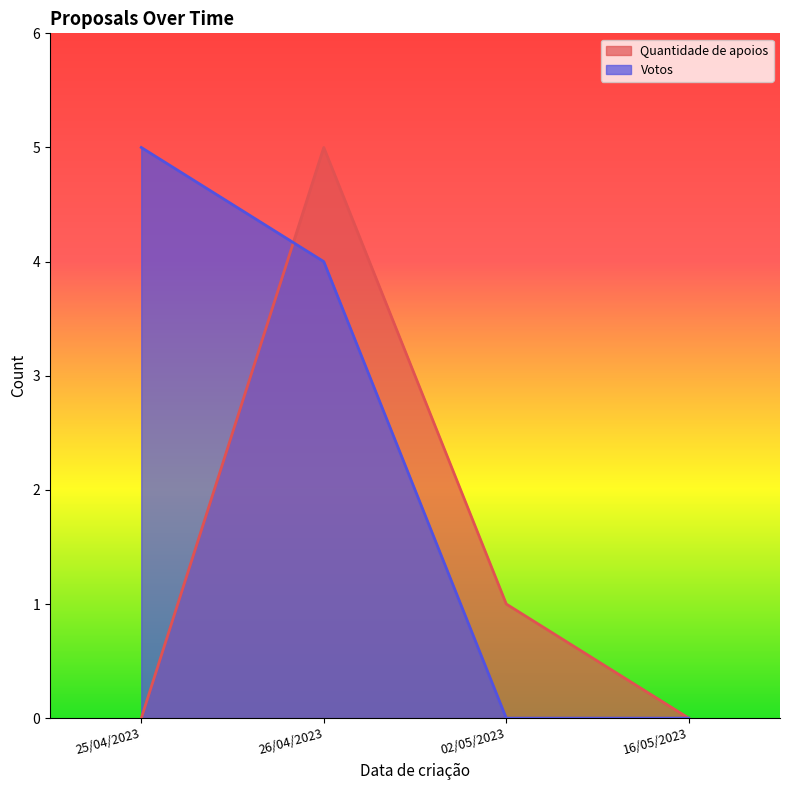

True or false: Quantidade de apoios has a value of 0 at 25/04/2023.

True